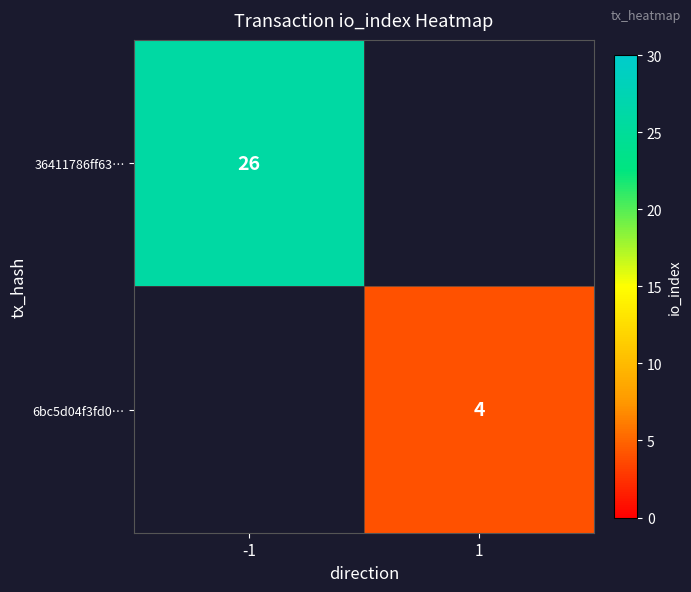

The 36411786ff63… series shows 45 at -1. True or false?

False